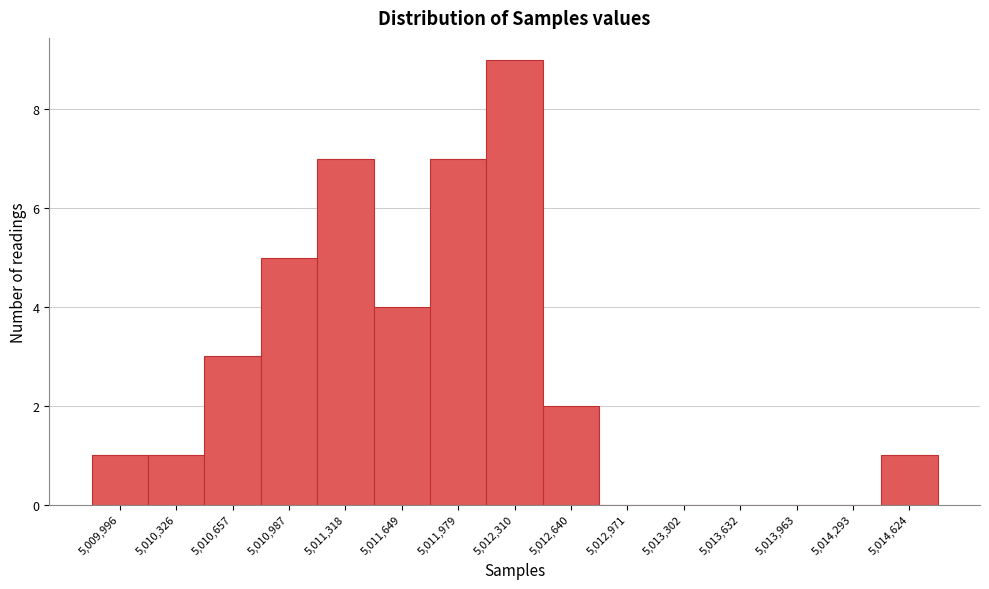

Reading left to right, transcribe all the data shown in this chart.

5,009,996=1	5,010,326=1	5,010,657=3	5,010,987=5	5,011,318=7	5,011,649=4	5,011,979=7	5,012,310=9	5,012,640=2	5,012,971=0	5,013,302=0	5,013,632=0	5,013,963=0	5,014,293=0	5,014,624=1